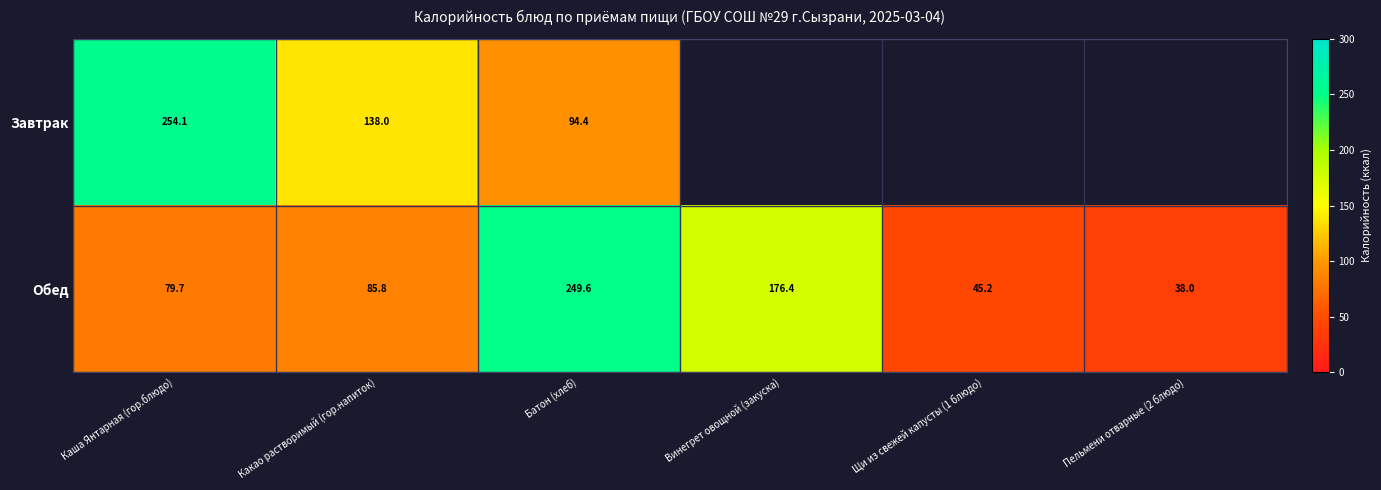

Is the value of Завтрак at Какао растворимый (гор.напиток) greater than the value of Обед at Винегрет овощной (закуска)?

No